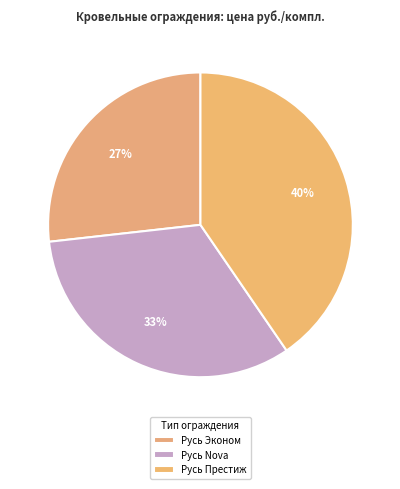

How many segments does this pie chart have?

3